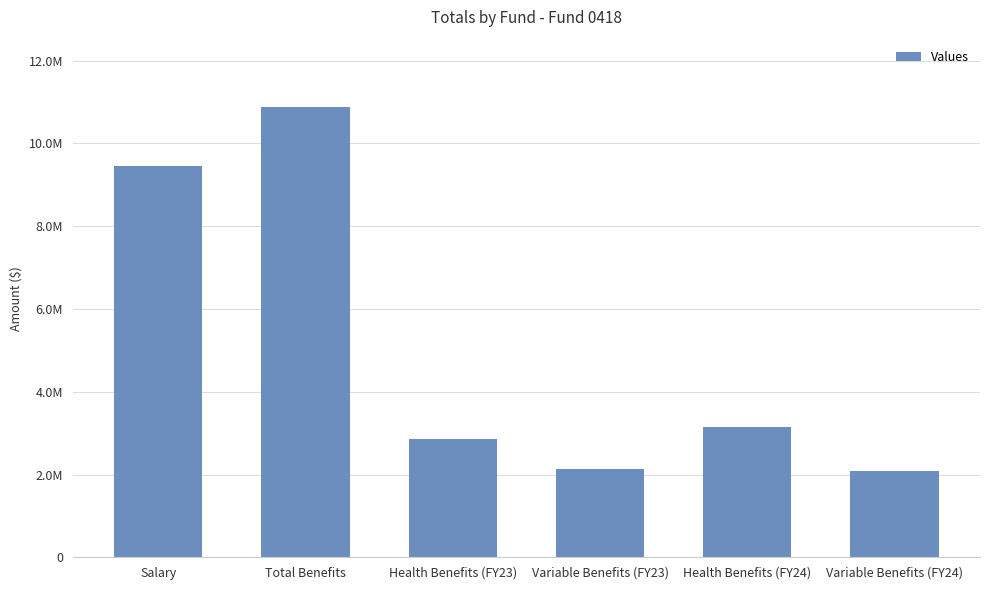

Which category has the highest value across all series?

Total Benefits